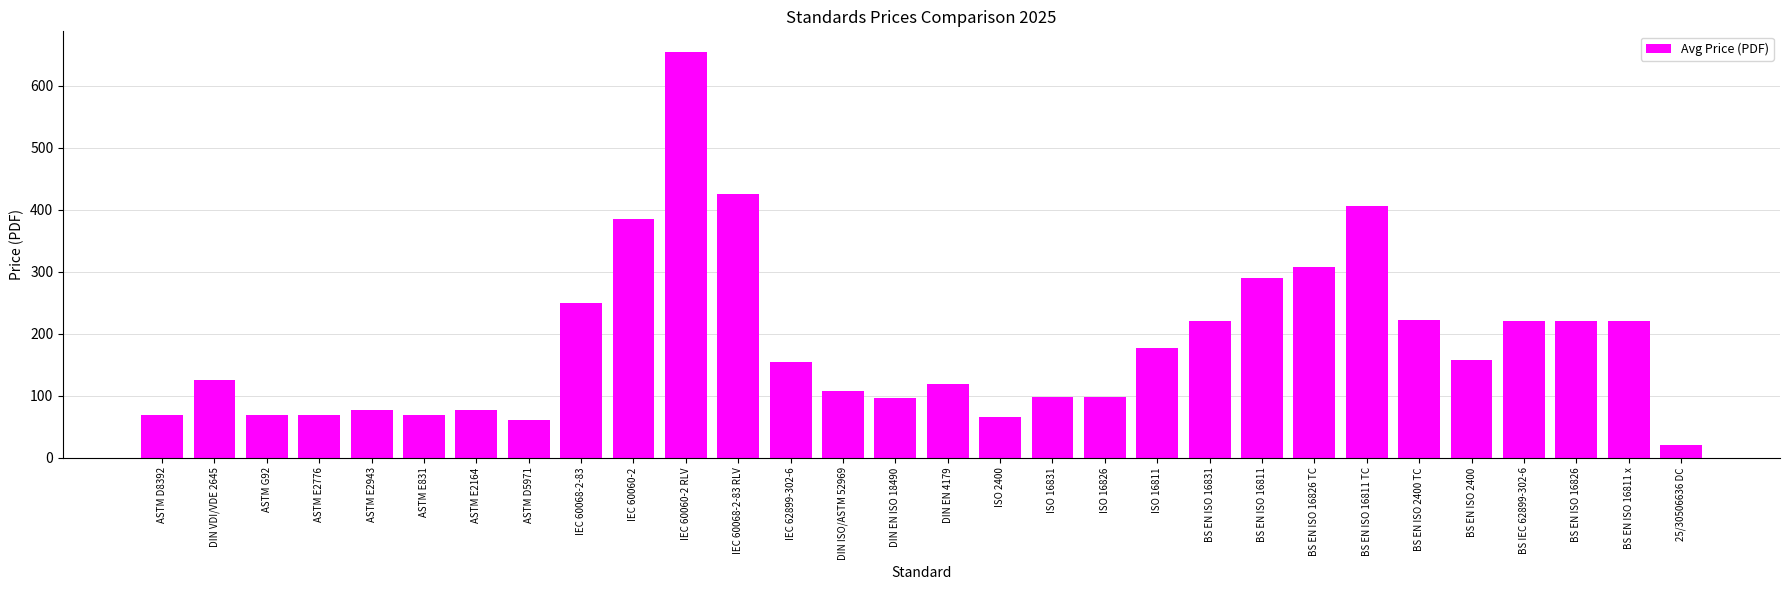

At which label does the data first exceed 155?

IEC 60068-2-83